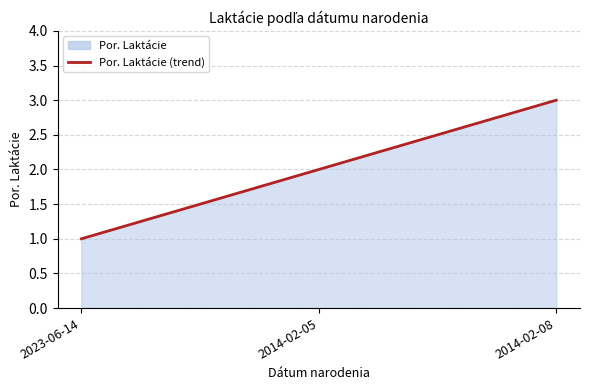

What is the difference between the maximum and minimum values?

2